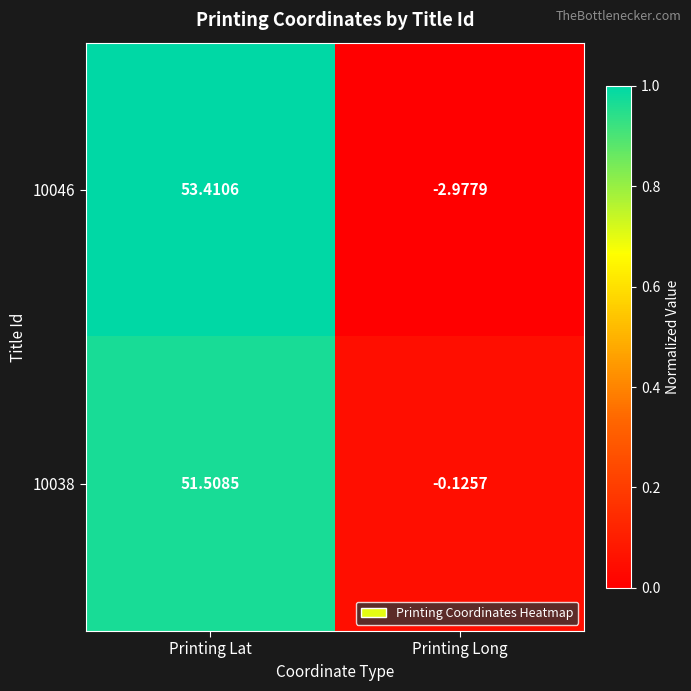

At which category is the sum across all series the highest?

Printing Lat